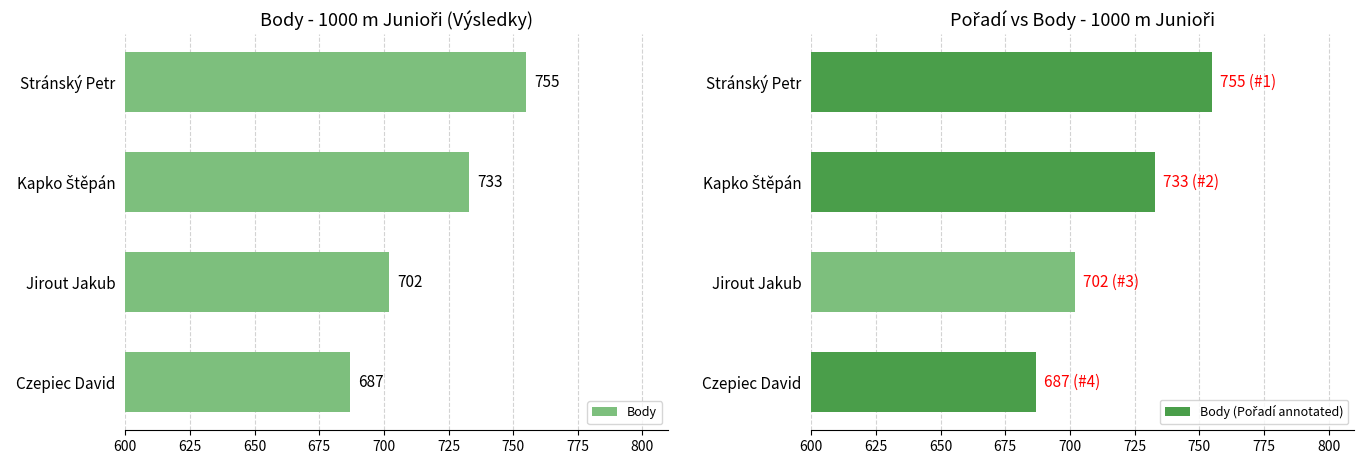

How many Body values are between 702 and 755?

3